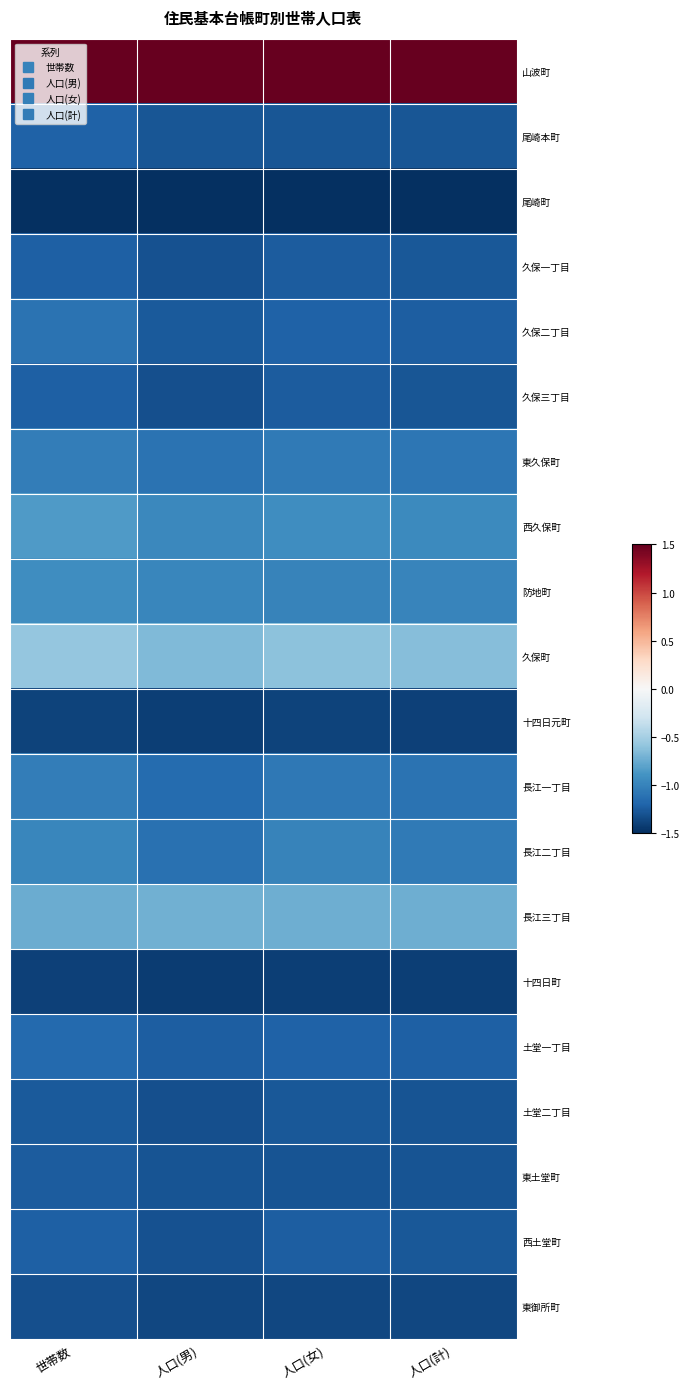

Rank the series at 人口(女) from highest to lowest value.

山波町, 久保町, 長江三丁目, 西久保町, 防地町, 長江二丁目, 東久保町, 長江一丁目, 久保二丁目, 土堂一丁目, 西土堂町, 久保一丁目, 久保三丁目, 土堂二丁目, 尾崎本町, 東土堂町, 東御所町, 十四日元町, 十四日町, 尾崎町